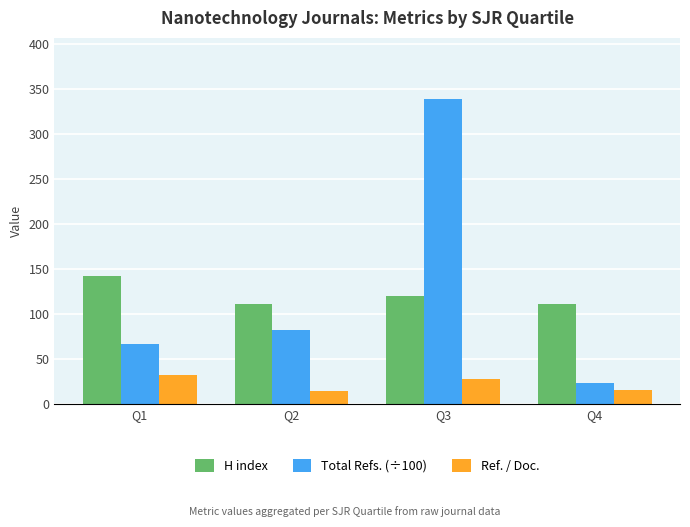

Where does the Ref. / Doc. series first go above 27?

Q1